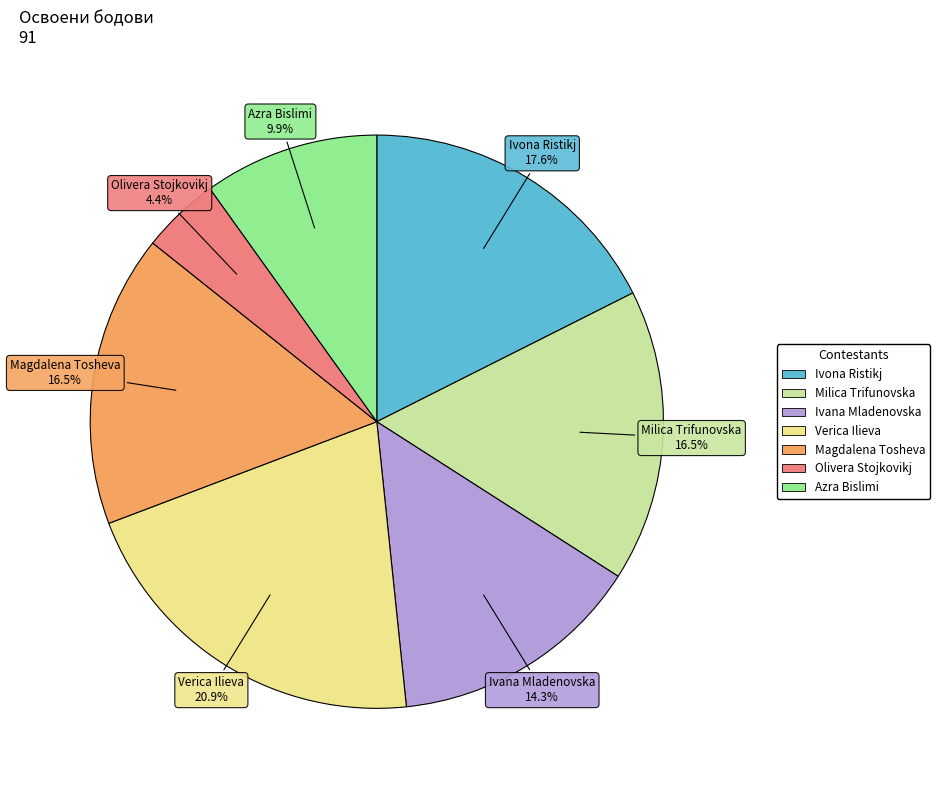

How many slices are in this pie chart?

7